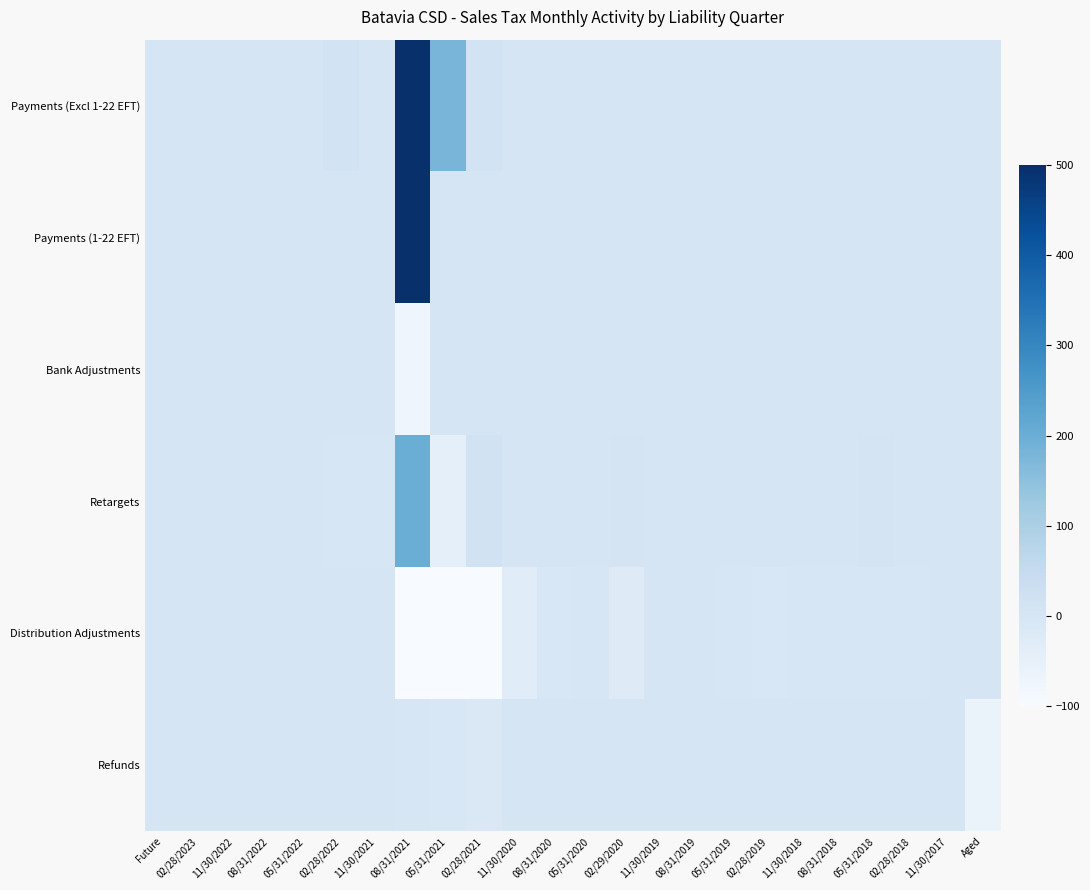

Which series has the largest total across all categories?

Payments (Excl 1-22 EFT)